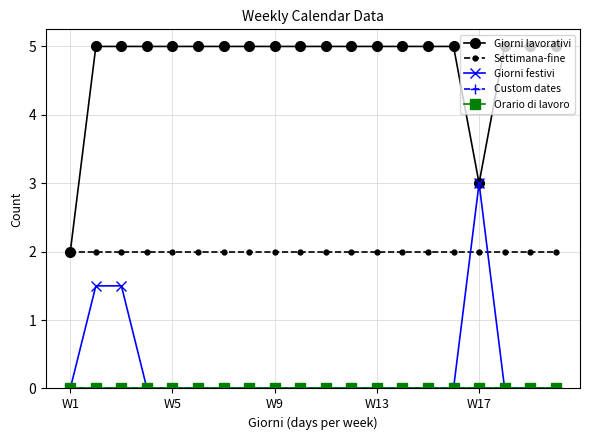

Which series has the widest spread of values?

Giorni lavorativi